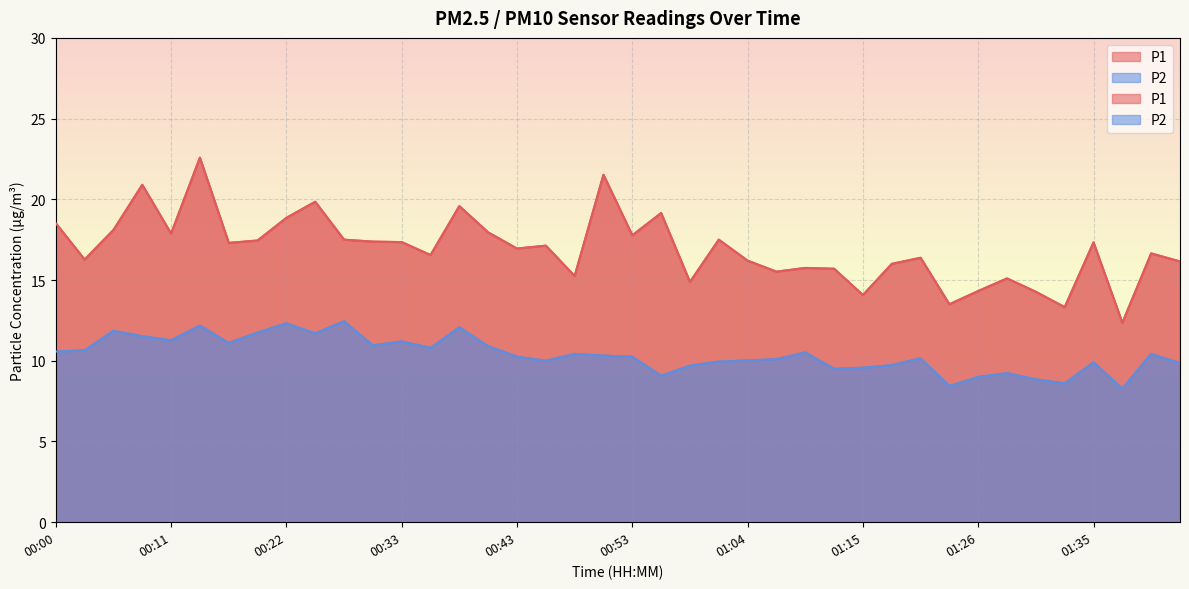

Which category has the highest value across all series?

00:14